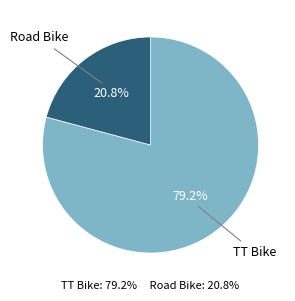

Is there any slice that represents more than half of the pie?

Yes